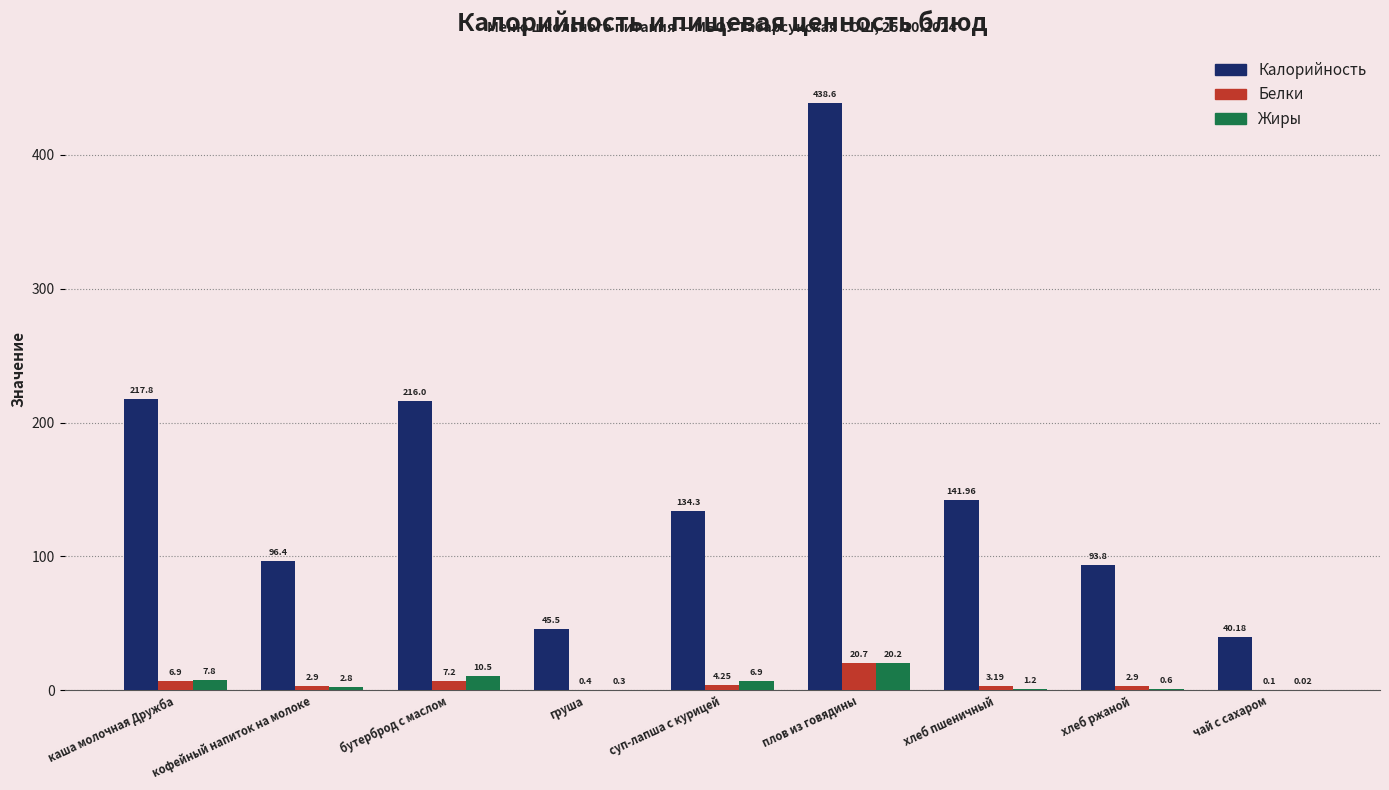

What is the sum of all Калорийность values?

1424.5